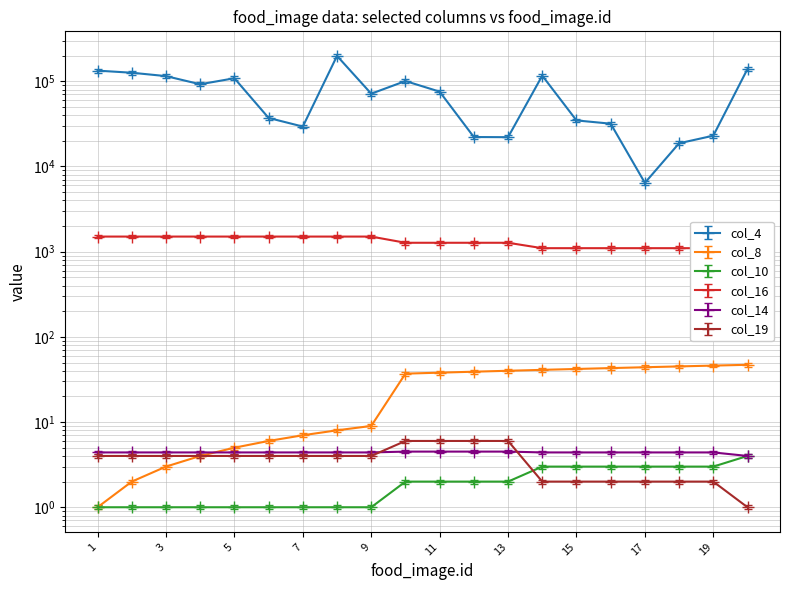

Is this an area chart (filled region under the line)?

No